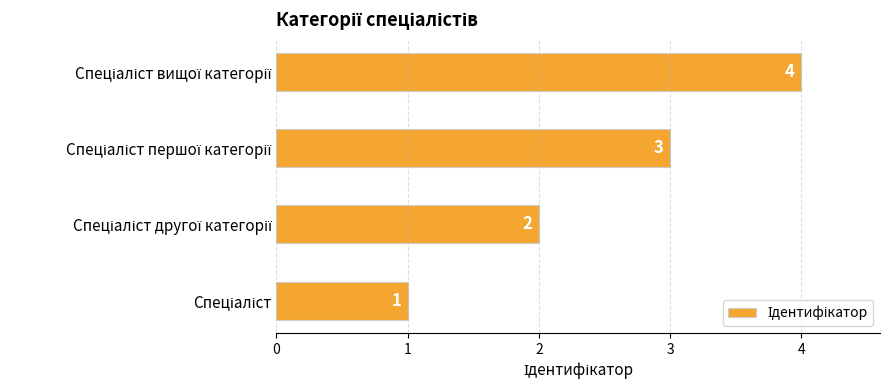

What is the maximum value shown in the chart?

4